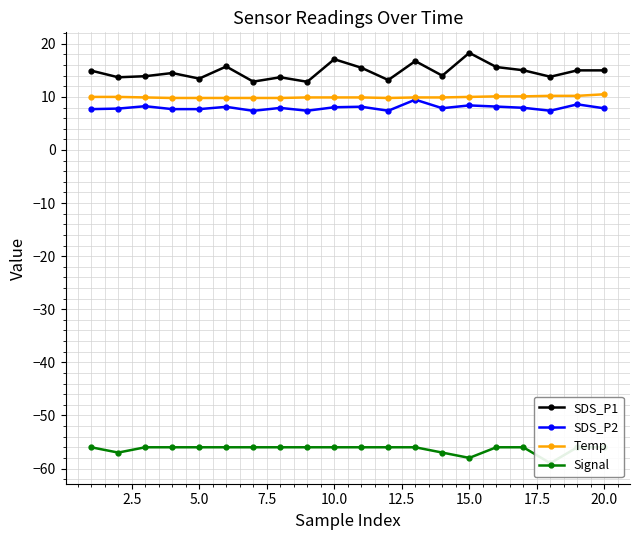

Which series has the largest range (max minus min)?

SDS_P1